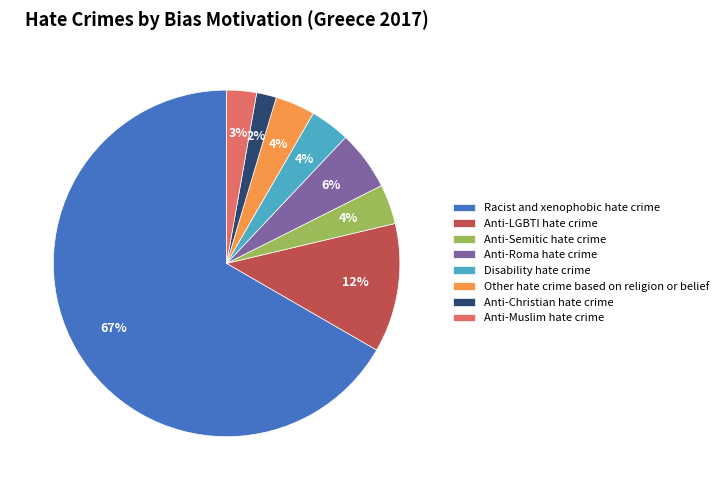

To the nearest percent, what portion does Anti-LGBTI hate crime represent?

12%